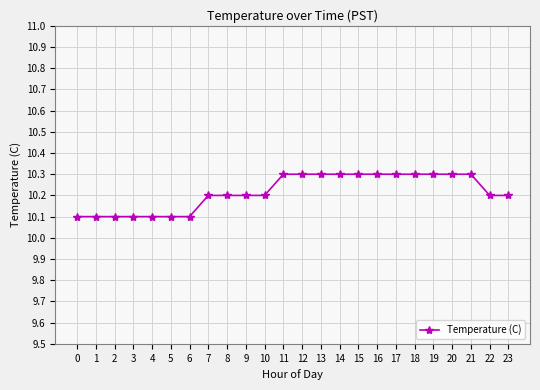

The chart shows a value of 17.4 at 13. True or false?

False